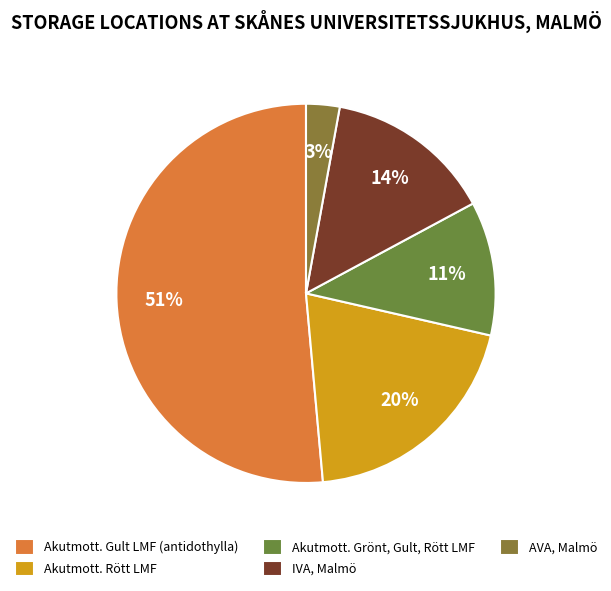

Is it true that Akutmott. Gult LMF (antidothylla) is 51% of the pie?

True